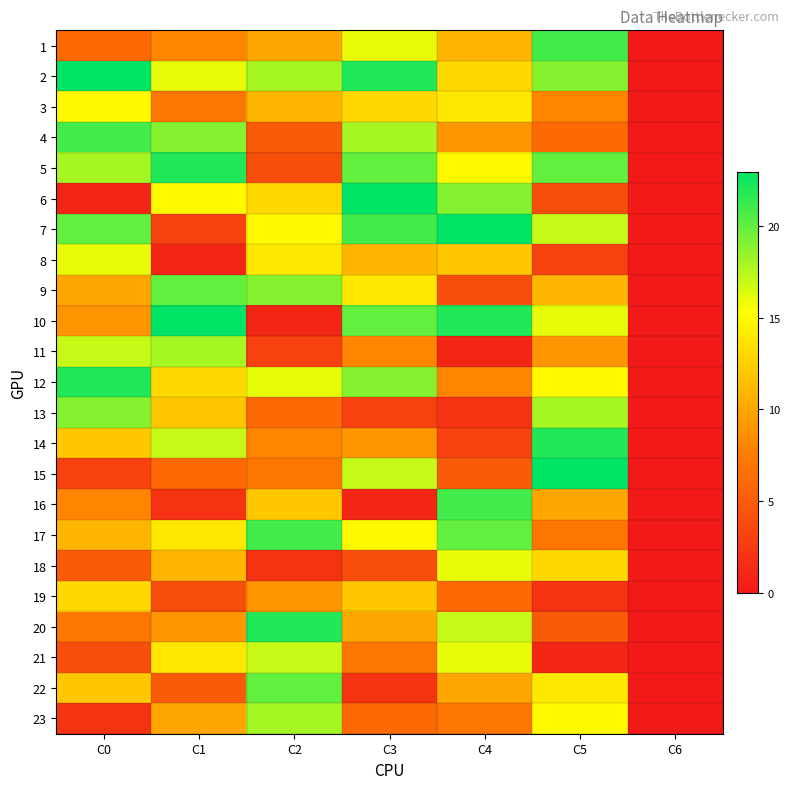

Reading right to left, transcribe all the data shown in this chart.

1: C6=0	C5=21	C4=11	C3=16	C2=10	C1=8	C0=6
2: C6=0	C5=19	C4=13	C3=22	C2=18	C1=16	C0=23
3: C6=0	C5=8	C4=14	C3=13	C2=11	C1=7	C0=15
4: C6=0	C5=6	C4=9	C3=18	C2=5	C1=19	C0=21
5: C6=0	C5=20	C4=15	C3=20	C2=4	C1=22	C0=18
6: C6=0	C5=4	C4=19	C3=23	C2=13	C1=15	C0=1
7: C6=0	C5=17	C4=23	C3=21	C2=15	C1=3	C0=20
8: C6=0	C5=3	C4=12	C3=11	C2=14	C1=1	C0=16
9: C6=0	C5=11	C4=4	C3=14	C2=19	C1=20	C0=10
10: C6=0	C5=16	C4=22	C3=20	C2=1	C1=23	C0=9
11: C6=0	C5=9	C4=1	C3=8	C2=3	C1=18	C0=17
12: C6=0	C5=15	C4=8	C3=19	C2=16	C1=13	C0=22
13: C6=0	C5=18	C4=2	C3=3	C2=6	C1=12	C0=19
14: C6=0	C5=22	C4=3	C3=9	C2=8	C1=17	C0=12
15: C6=0	C5=23	C4=5	C3=17	C2=7	C1=6	C0=3
16: C6=0	C5=10	C4=21	C3=1	C2=12	C1=2	C0=8
17: C6=0	C5=7	C4=20	C3=15	C2=21	C1=14	C0=11
18: C6=0	C5=13	C4=16	C3=4	C2=2	C1=11	C0=5
19: C6=0	C5=2	C4=6	C3=12	C2=9	C1=4	C0=13
20: C6=0	C5=5	C4=17	C3=10	C2=22	C1=9	C0=7
21: C6=0	C5=1	C4=16	C3=7	C2=17	C1=14	C0=4
22: C6=0	C5=14	C4=10	C3=2	C2=20	C1=5	C0=12
23: C6=0	C5=15	C4=7	C3=6	C2=18	C1=10	C0=2